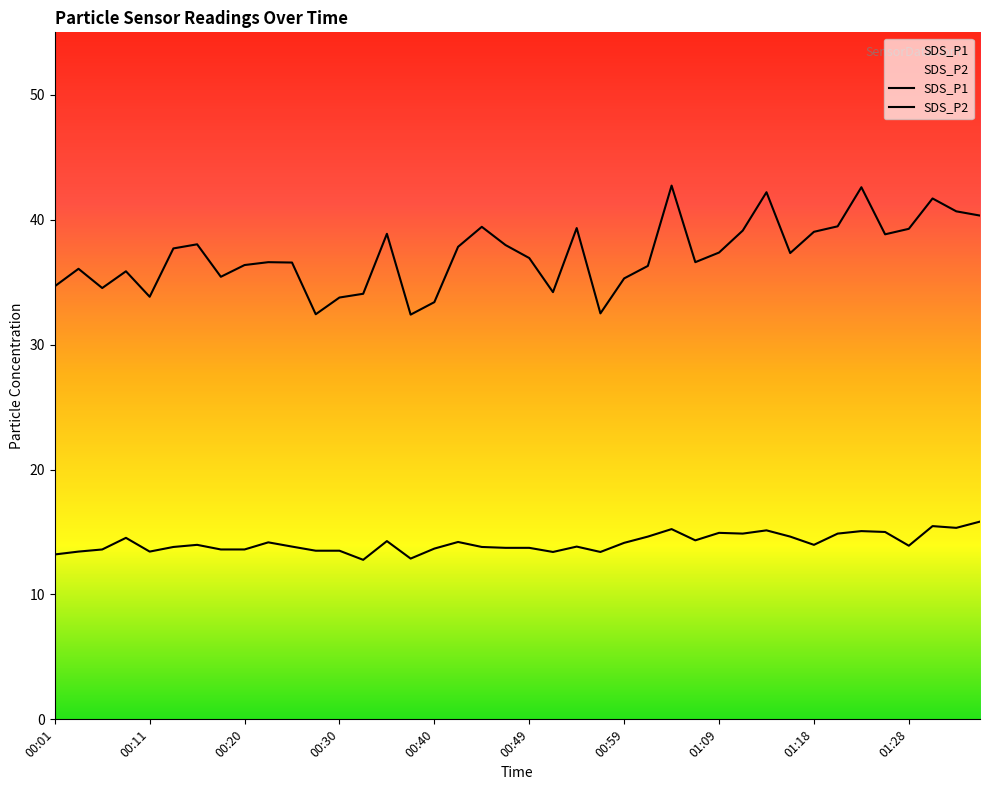

Rank the series by their maximum value, from highest to lowest.

SDS_P1, SDS_P2